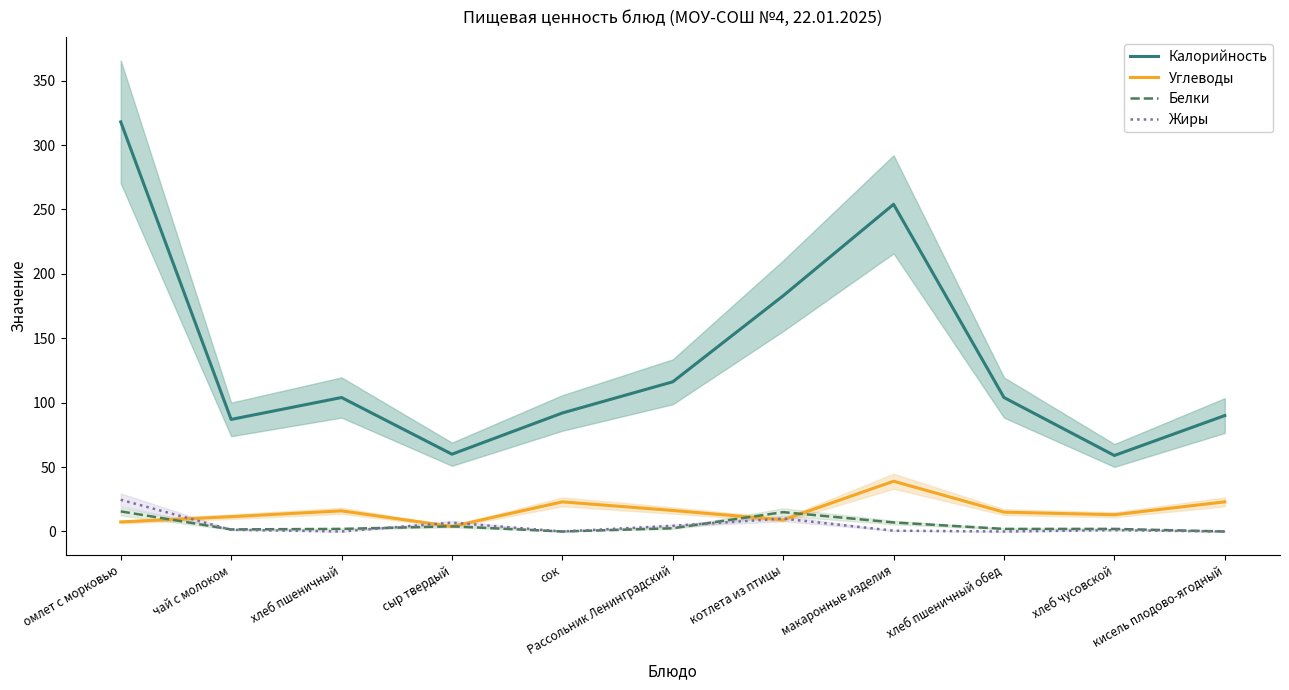

What is the maximum value for Калорийность?

318.0